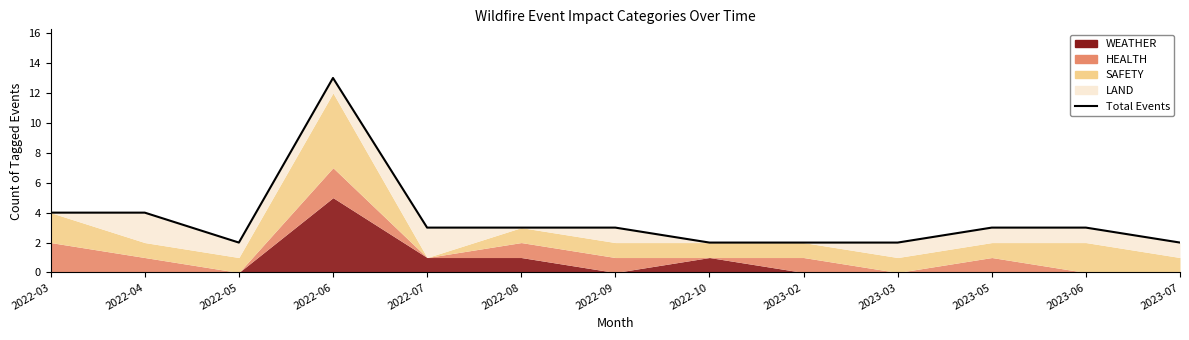

At which category does the data reach its first local valley?

2022-05